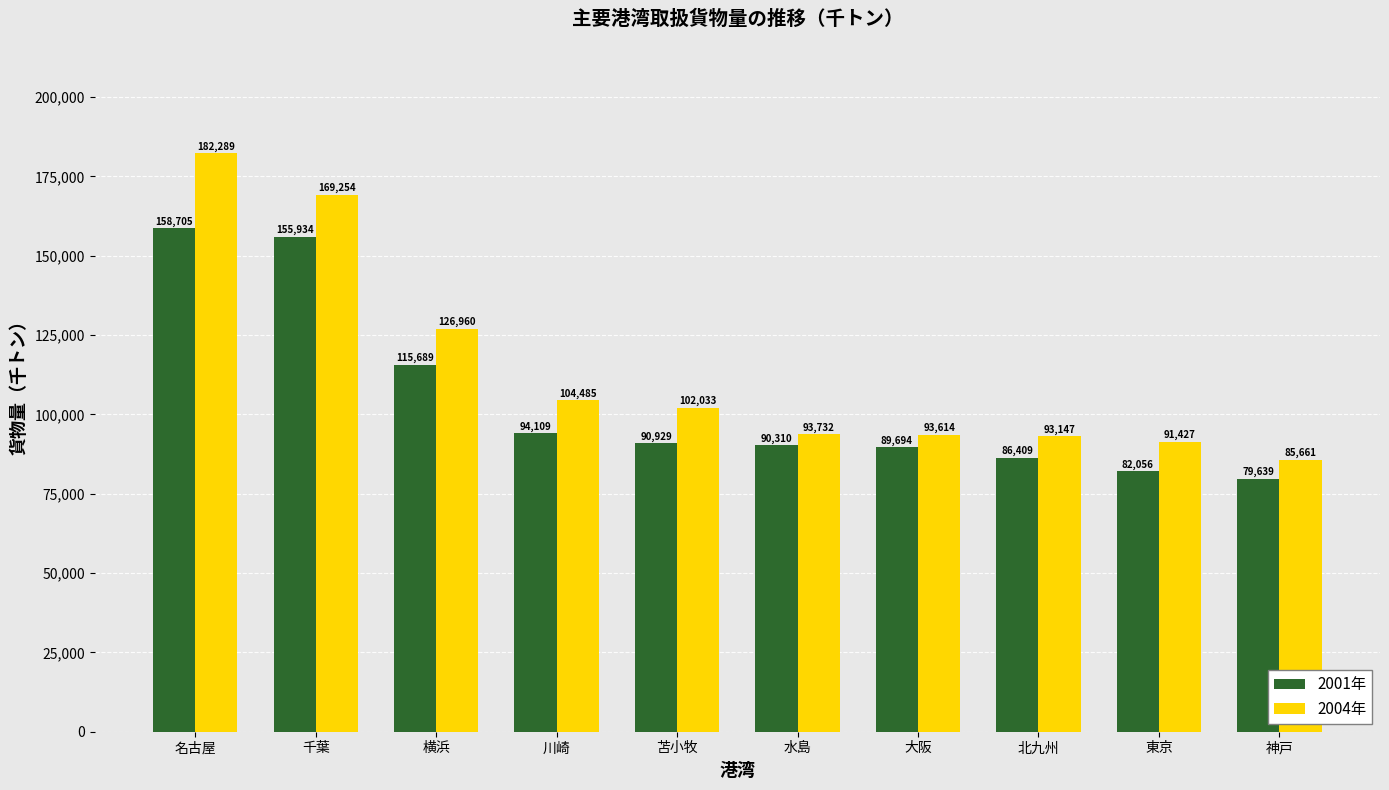

What are all the series names shown in the legend?

2001年, 2004年